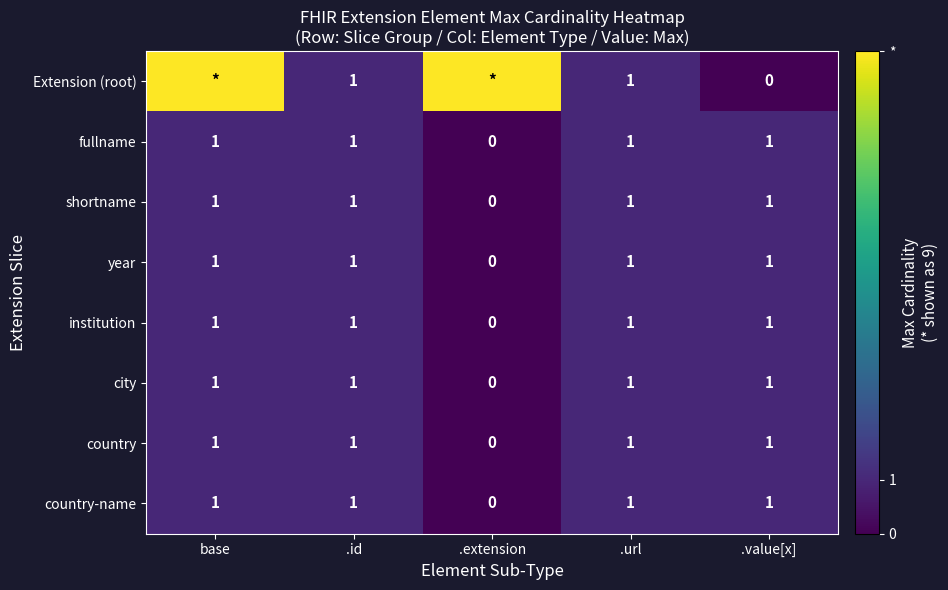

The value of country-name at .extension is 0. True or false?

True